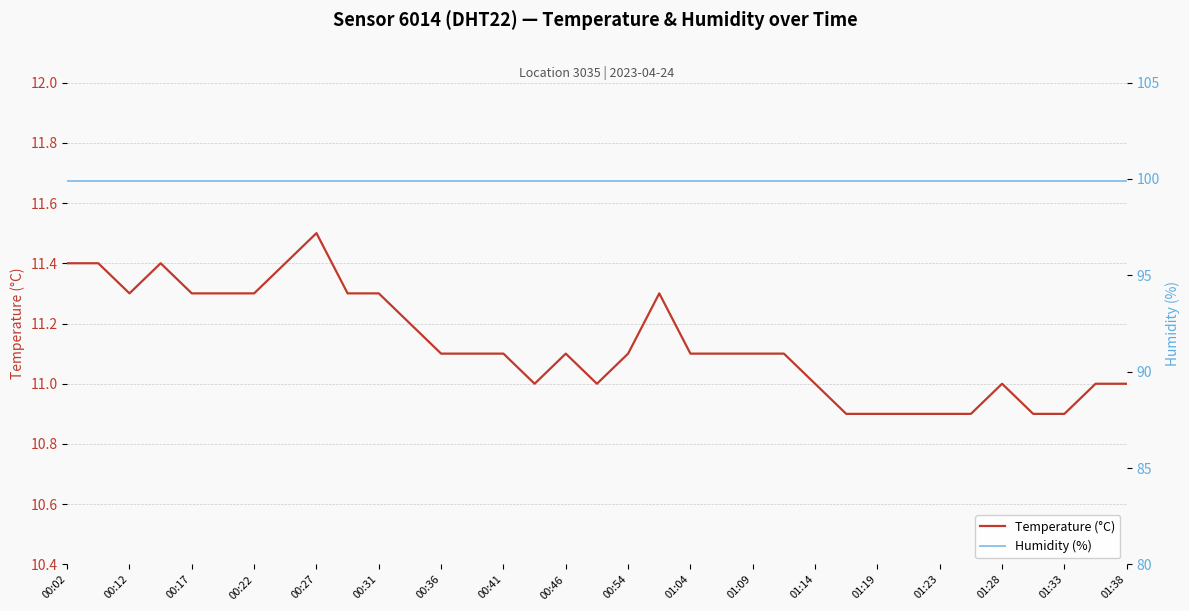

Which series has the largest range (max minus min)?

Temperature (°C)